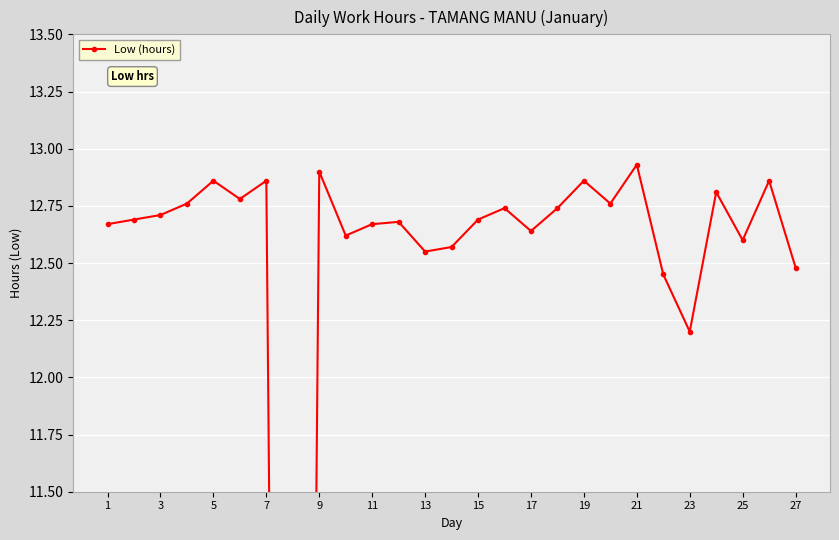

Reading left to right, what are all the values shown in this chart?

12.7	12.7	12.7	12.8	12.9	12.8	12.9	0.0	12.9	12.6	12.7	12.7	12.6	12.6	12.7	12.7	12.6	12.7	12.9	12.8	12.9	12.4	12.2	12.8	12.6	12.9	12.5